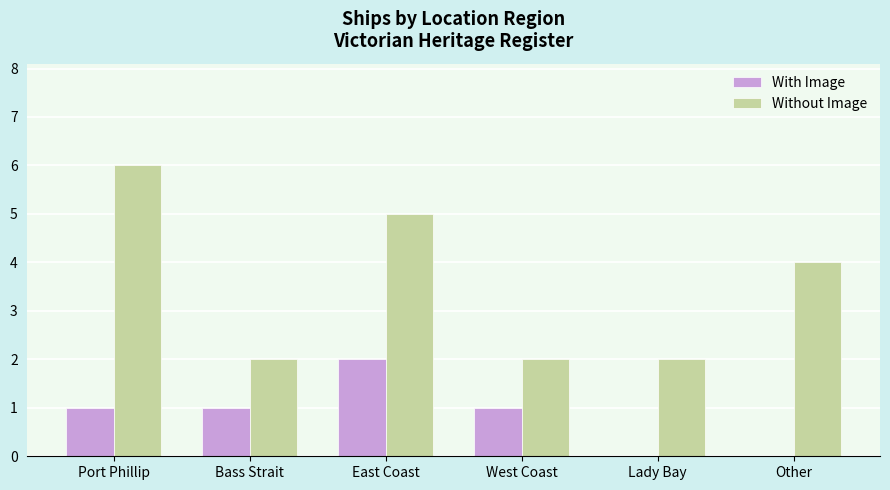

Which series has the largest total across all categories?

Without Image